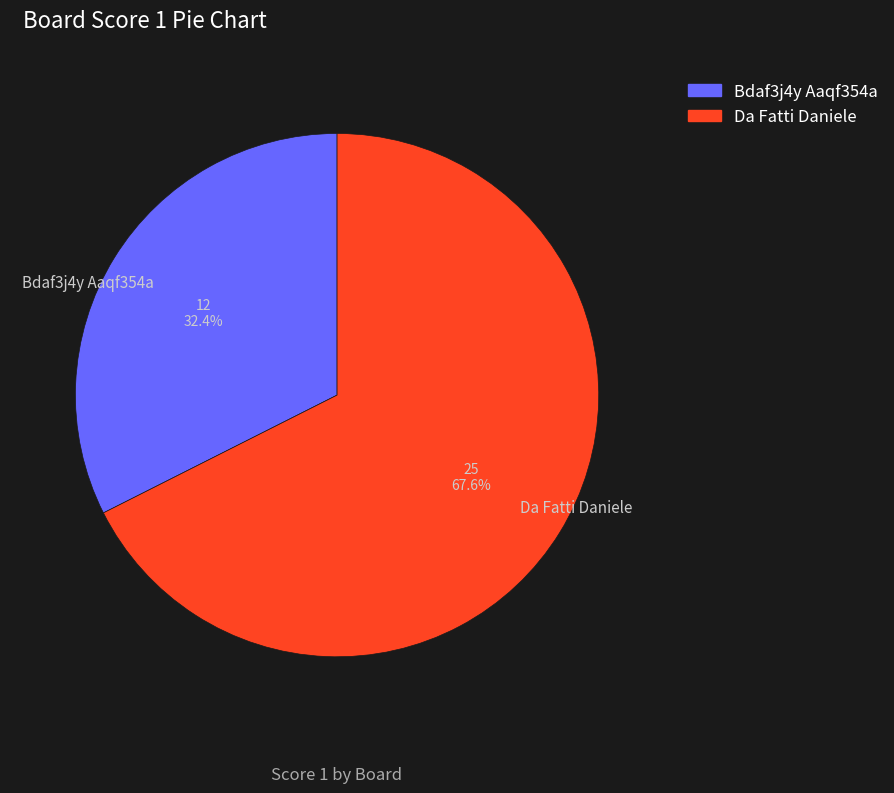

Rank the categories by value from highest to lowest.

Da Fatti Daniele, Bdaf3j4y Aaqf354a